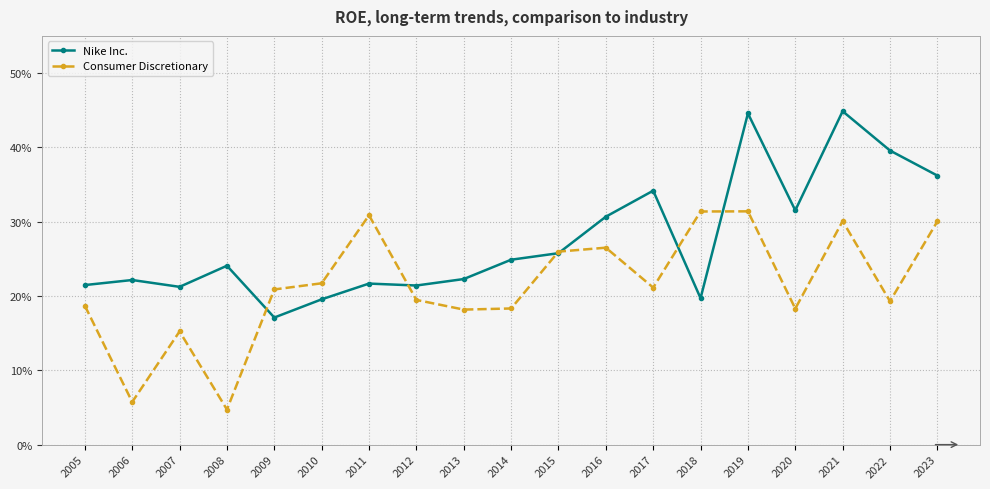

What are all the series names shown in the legend?

Nike Inc., Consumer Discretionary